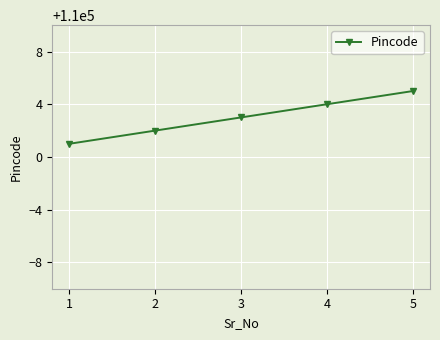

True or false: the data has more than 0 interior local peaks.

False